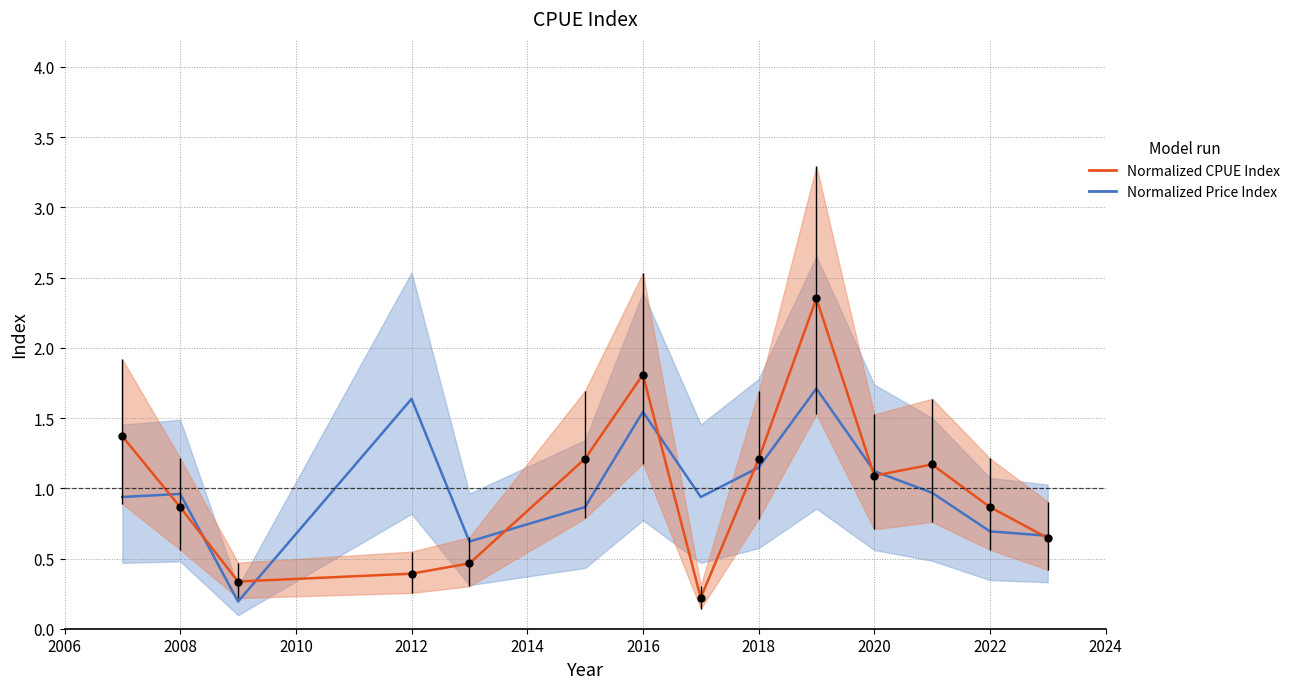

Which series has the largest range (max minus min)?

Normalized CPUE Index